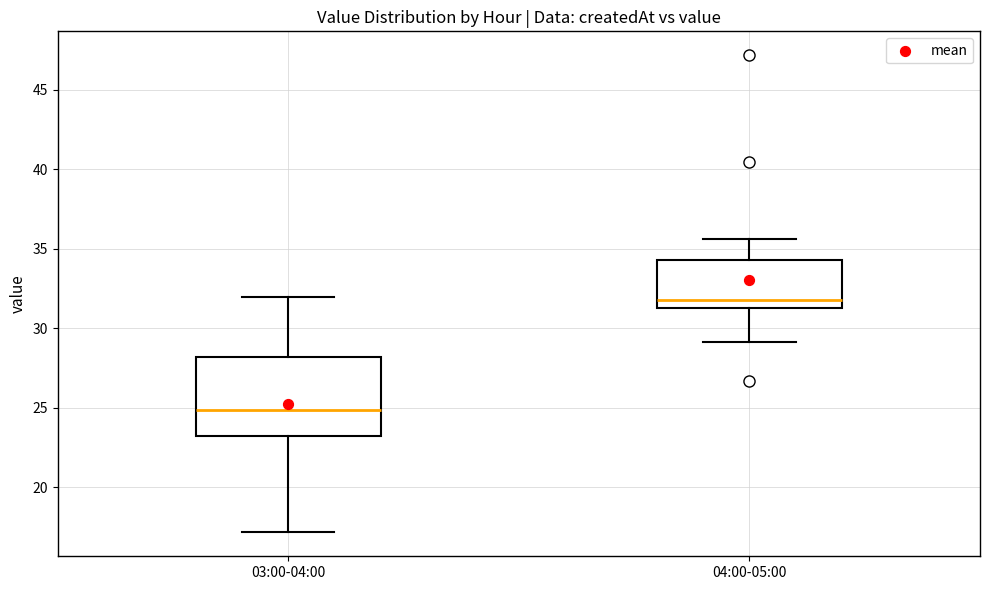

Reading left to right, read every box against the y-axis: the position of its median line, the range the box covers, and the ends of its whiskers. The values are not printed on the chart, so give them approximately, as read against the axis.

03:00-04:00: median 25.0, box 23.0 to 28.0, whiskers 17.0 to 32.0
04:00-05:00: median 32.0, box 31.5 to 34.5, whiskers 29.0 to 35.5